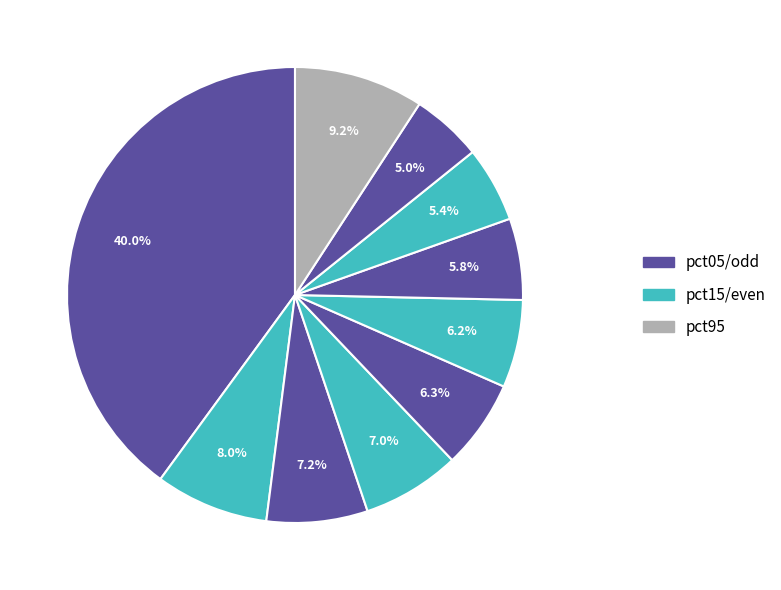

Which category has the biggest portion of the pie?

pct05